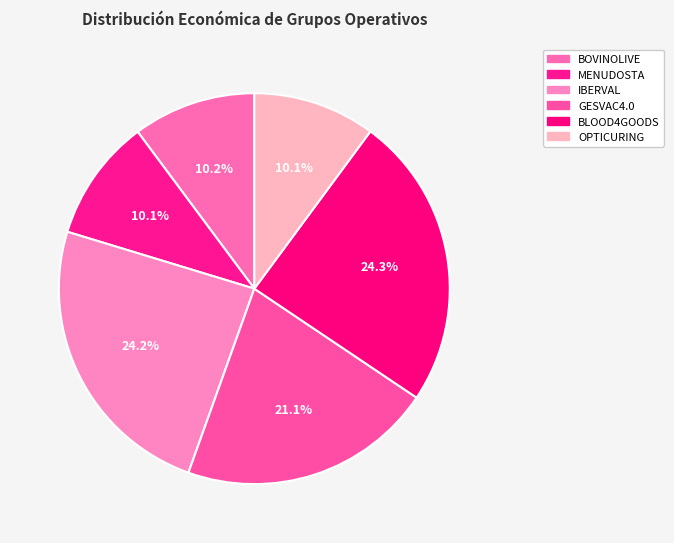

What percentage do IBERVAL and MENUDOSTA together represent?

34.4%